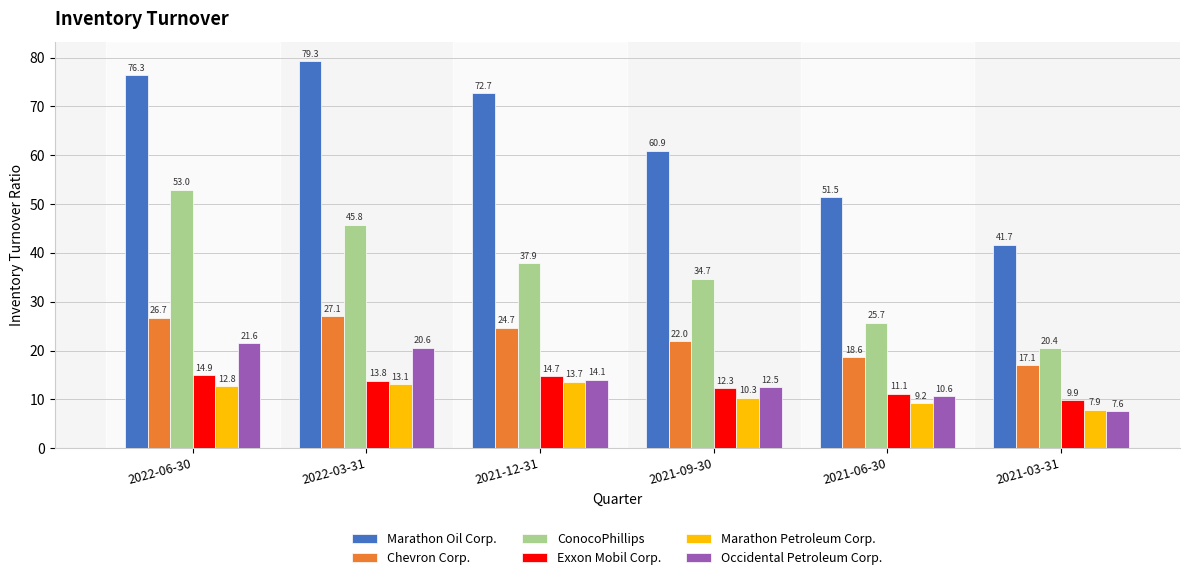

At which label does ConocoPhillips reach its peak?

2022-06-30